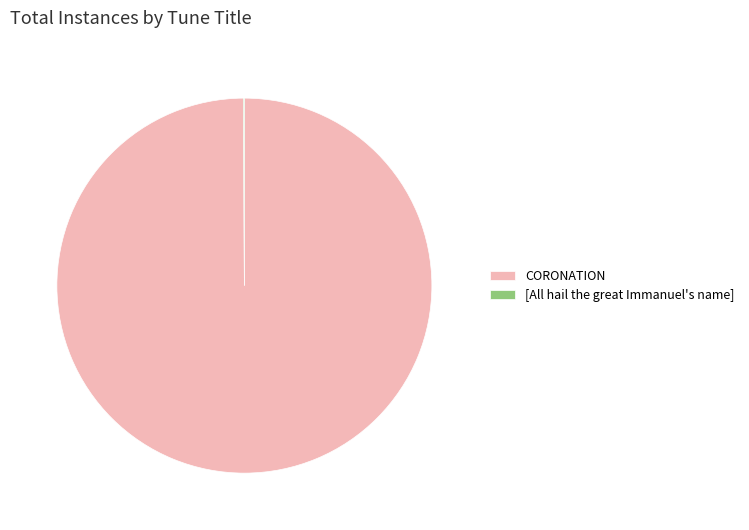

Which slice is the largest?

CORONATION